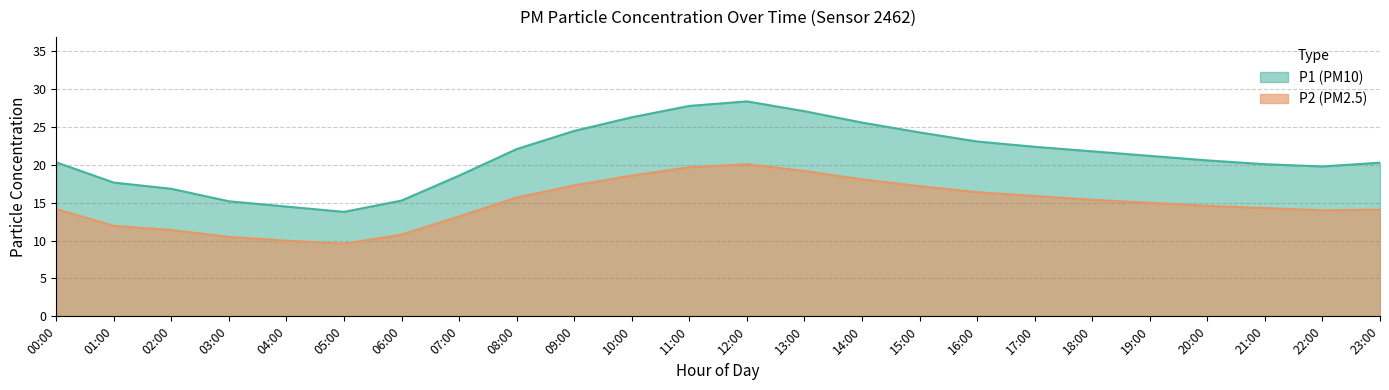

At which label does P2 reach its minimum?

05:00